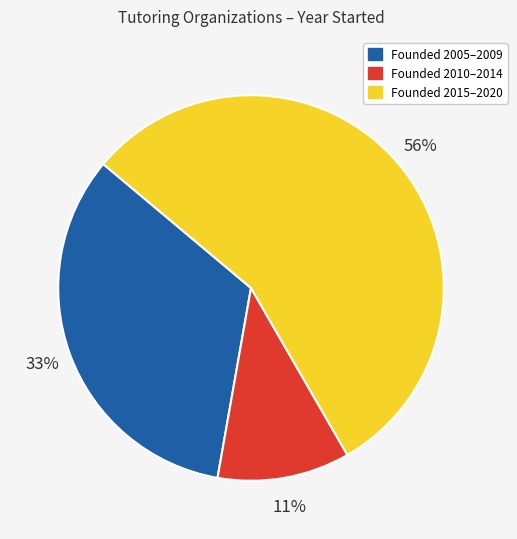

Is there any slice that represents more than half of the pie?

Yes